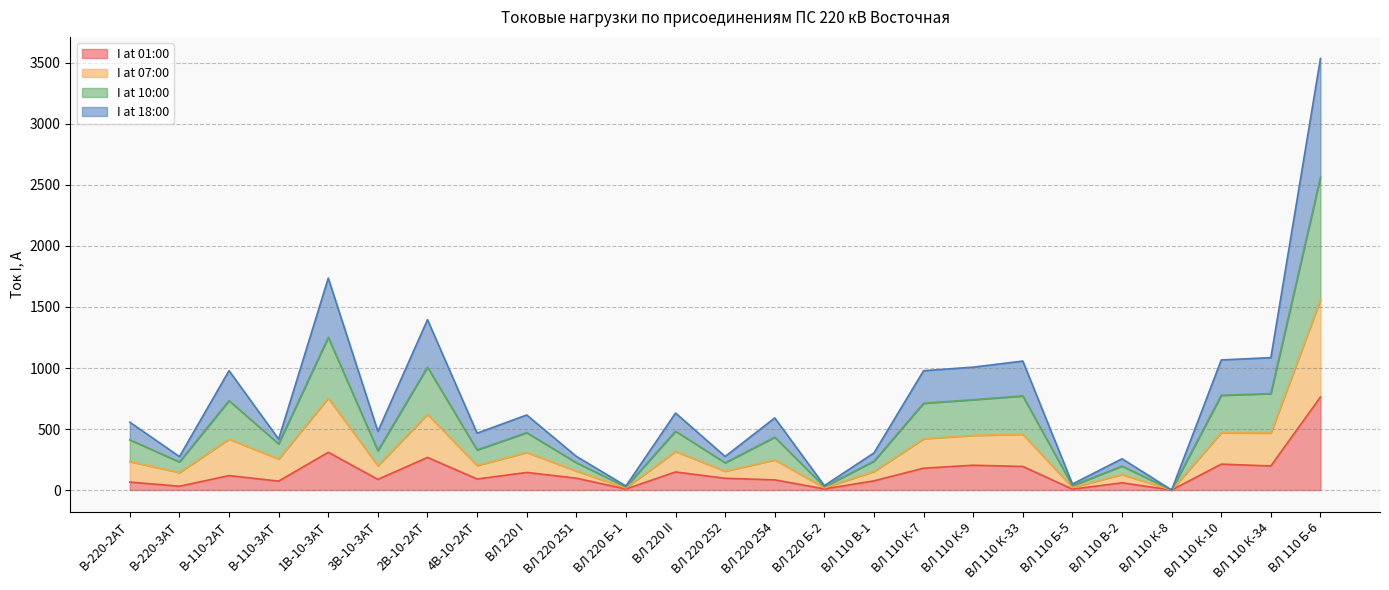

What are all the series names shown in the legend?

I at 01:00, I at 07:00, I at 10:00, I at 18:00